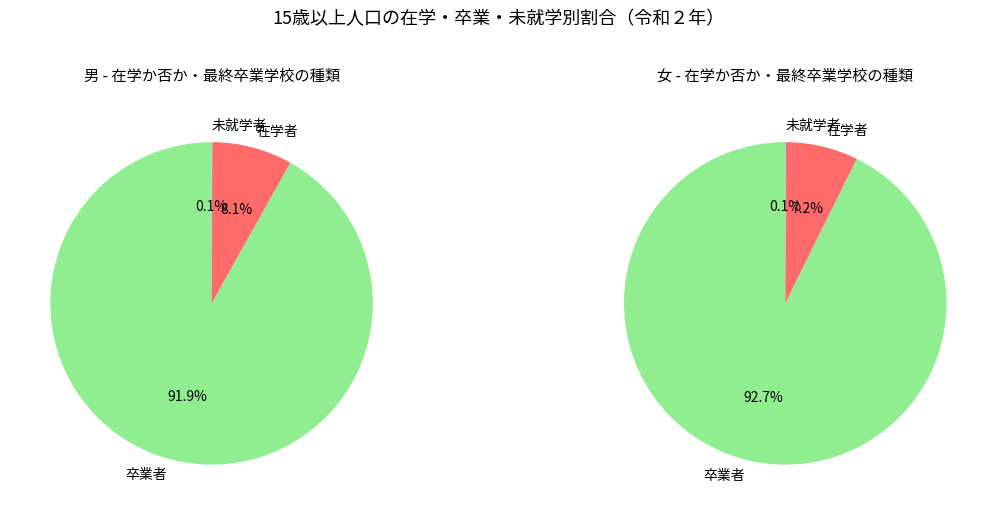

The 女 slice represents 11% of the pie. True or false?

False